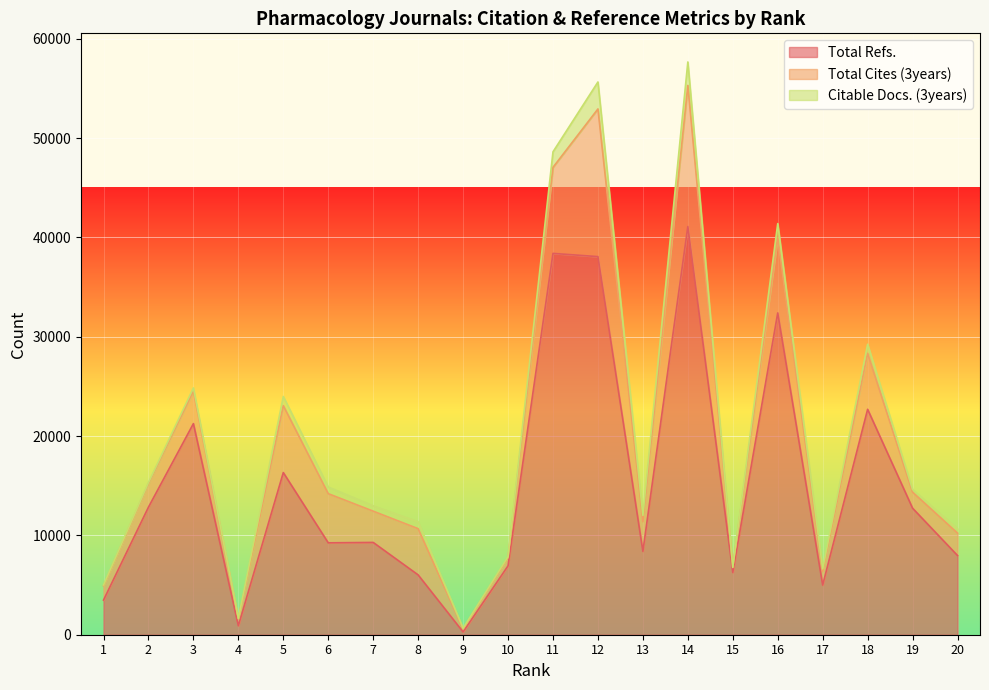

Rank the series at 2 from highest to lowest value.

Total Refs., Total Cites (3years), Citable Docs. (3years)